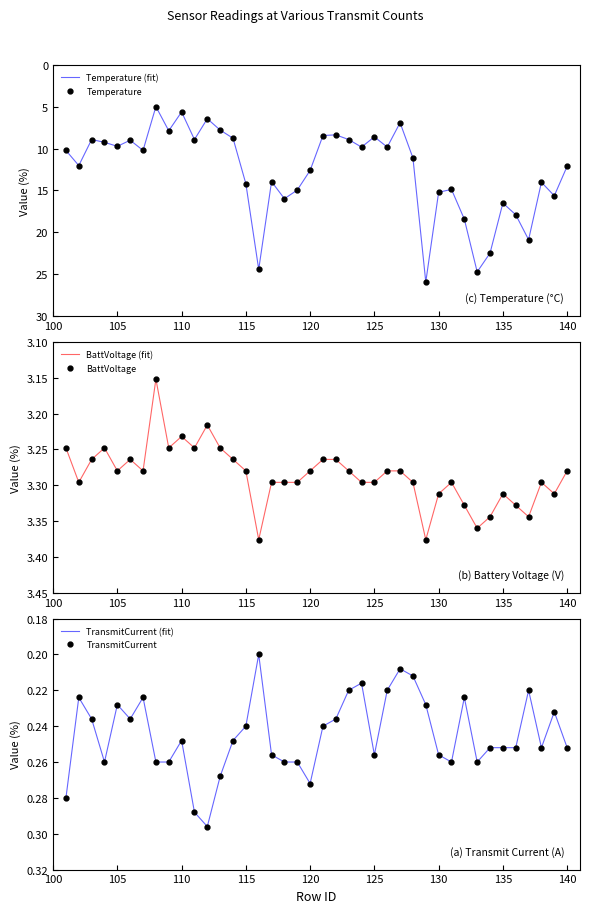

Is the value of Temperature (fit) at 21 greater than the value of BattVoltage at 14?

Yes